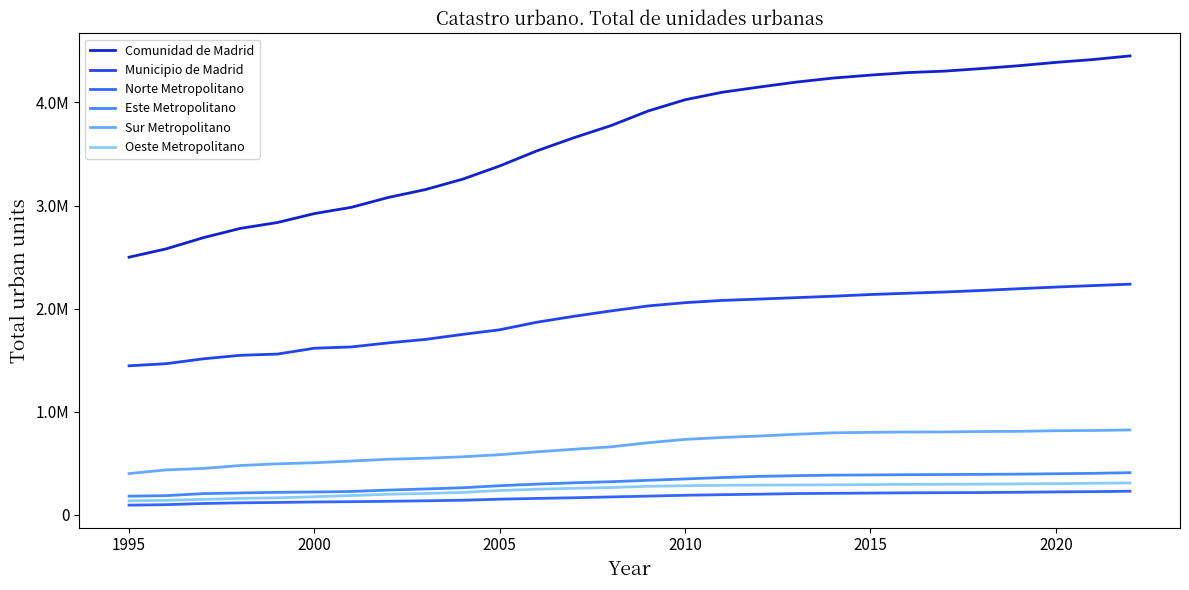

What is the maximum value for Municipio de Madrid?

2237397